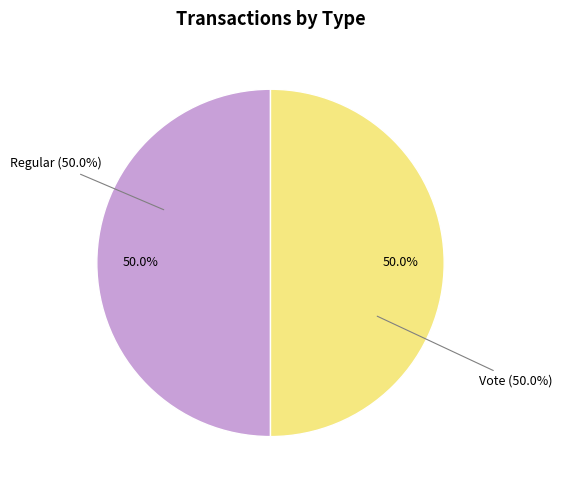

Does Regular account for over 50% of the chart?

No